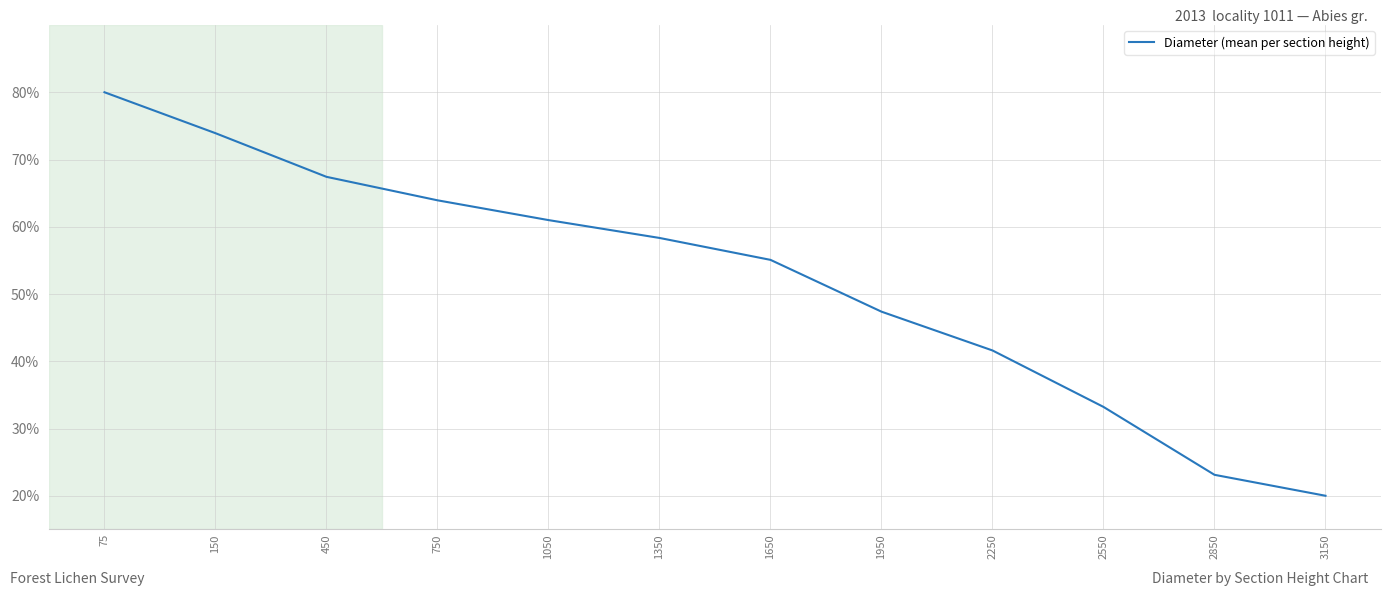

How many lines are shown in the chart?

1